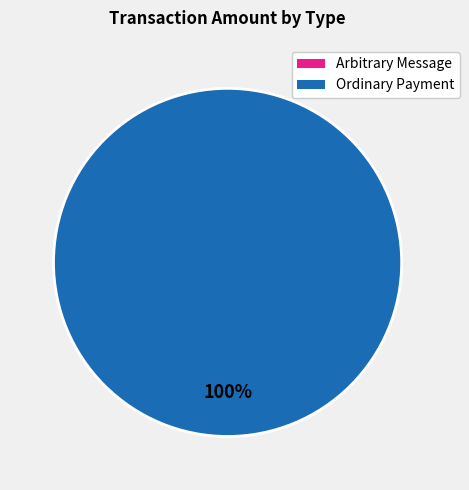

Count the number of slices in the pie.

3